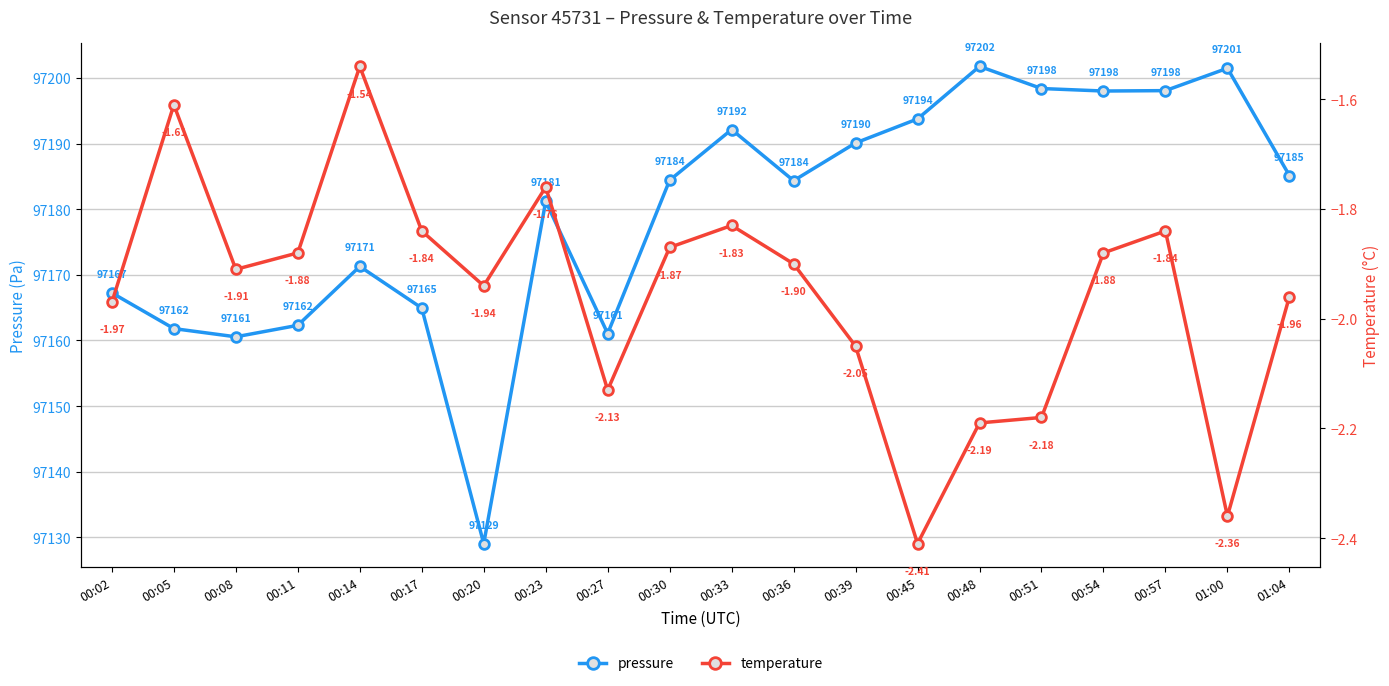

Which series has the largest total across all categories?

pressure